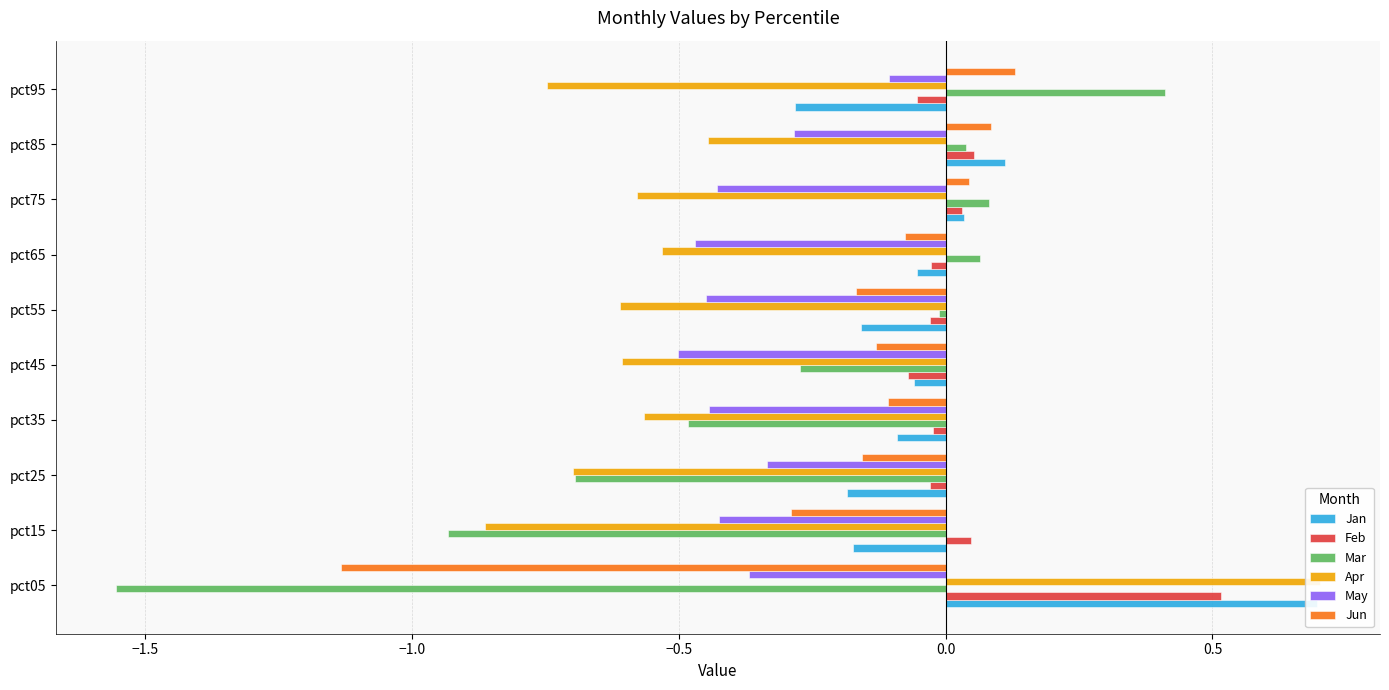

The Jun series shows -0.0 at pct65. True or false?

False